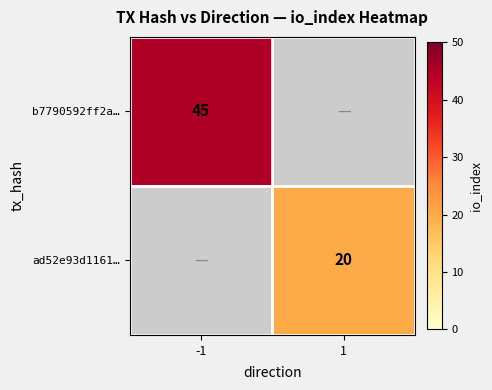

True or false: ad52e93d1161… has a value of 20 at 1.

True